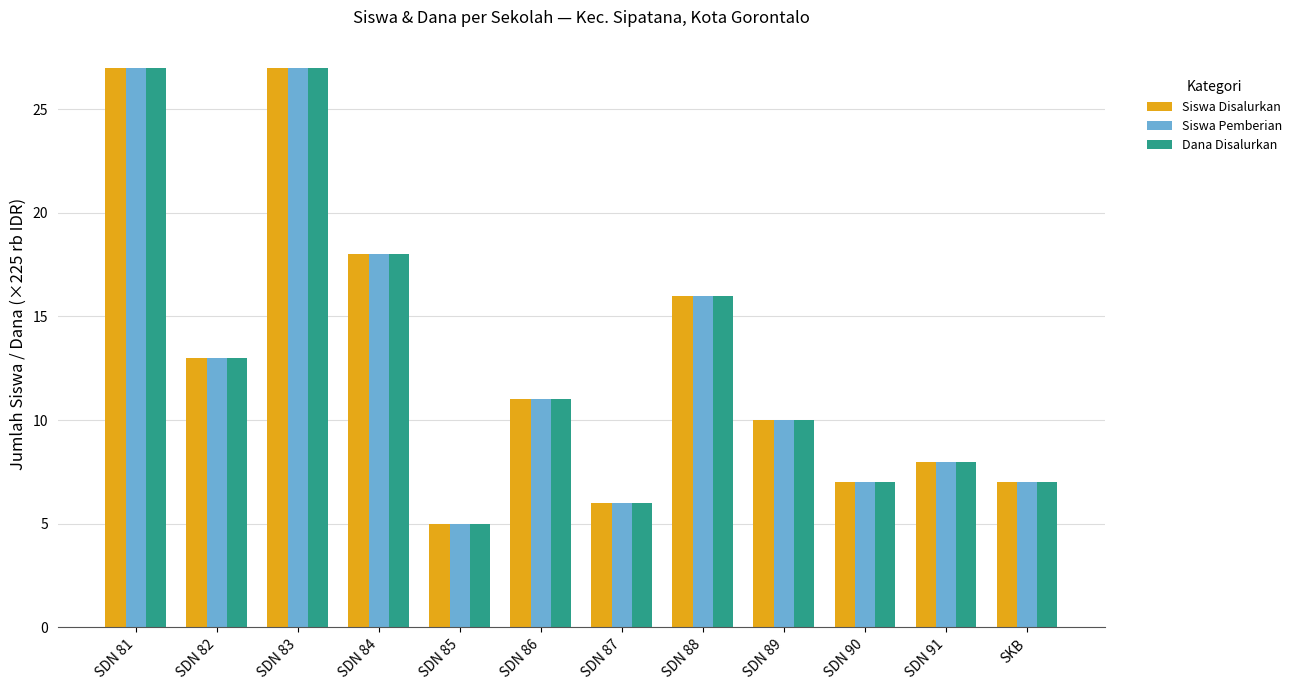

Reading right to left, transcribe all the data shown in this chart.

Siswa Disalurkan: 7	8	7	10	16	6	11	5	18	27	13	27
Siswa Pemberian: 7	8	7	10	16	6	11	5	18	27	13	27
Dana Disalurkan: 7	8	7	10	16	6	11	5	18	27	13	27